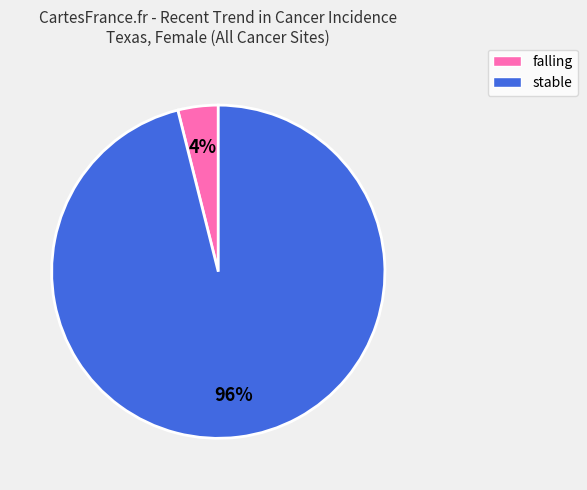

Does any single category account for the majority?

Yes